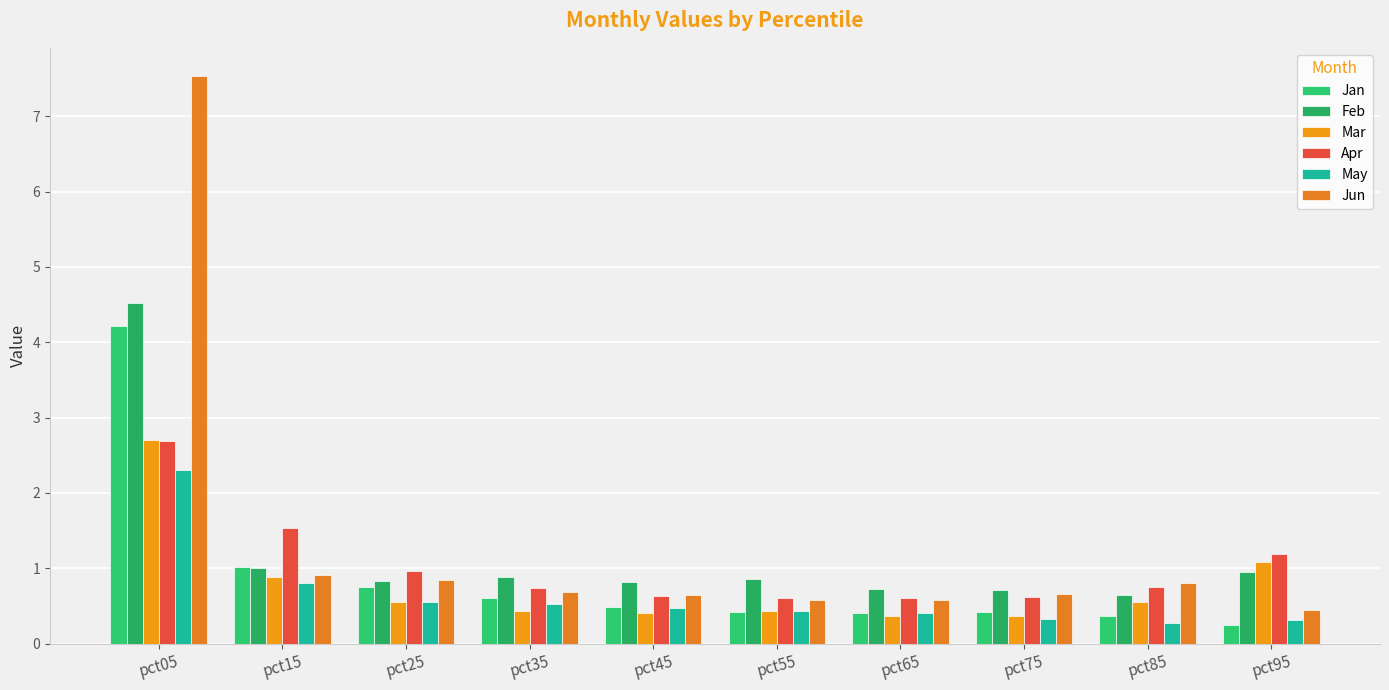

What is the difference between the Mar values at pct55 and pct05?

2.3